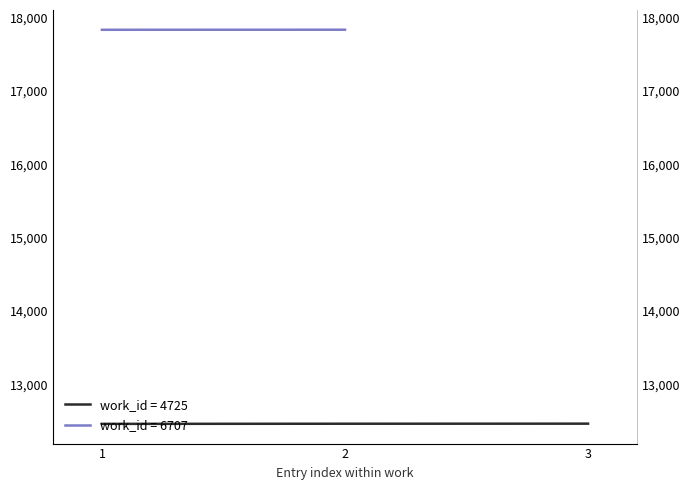

Where is the data nearest to the value 12463?

1